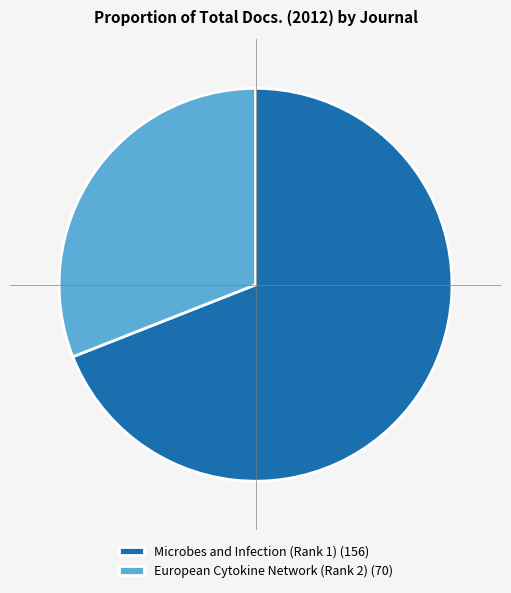

Does Microbes and Infection (Rank 1) represent more than half of the total?

Yes